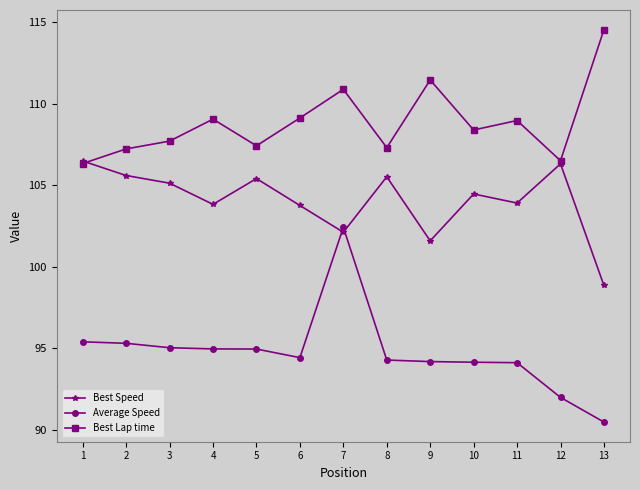

Count the number of categories in the chart.

13